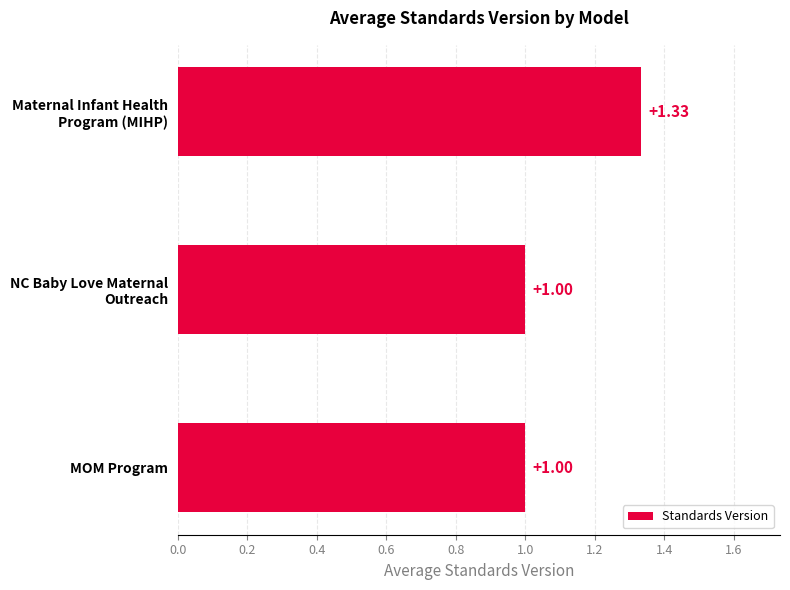

What is the average value?

1.1